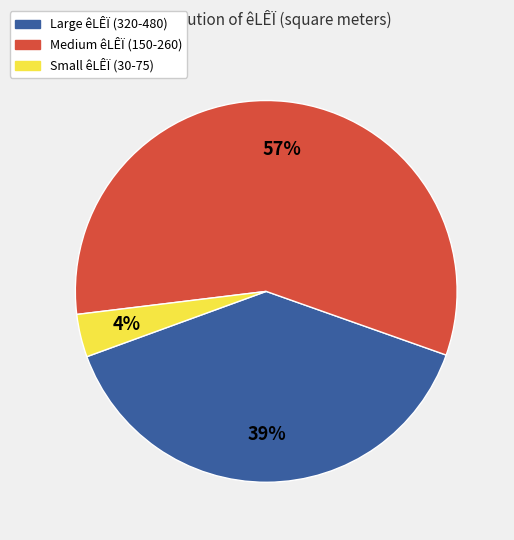

Between Medium êLÊÏ (150-260) and Small êLÊÏ (30-75), which is larger?

Medium êLÊÏ (150-260)